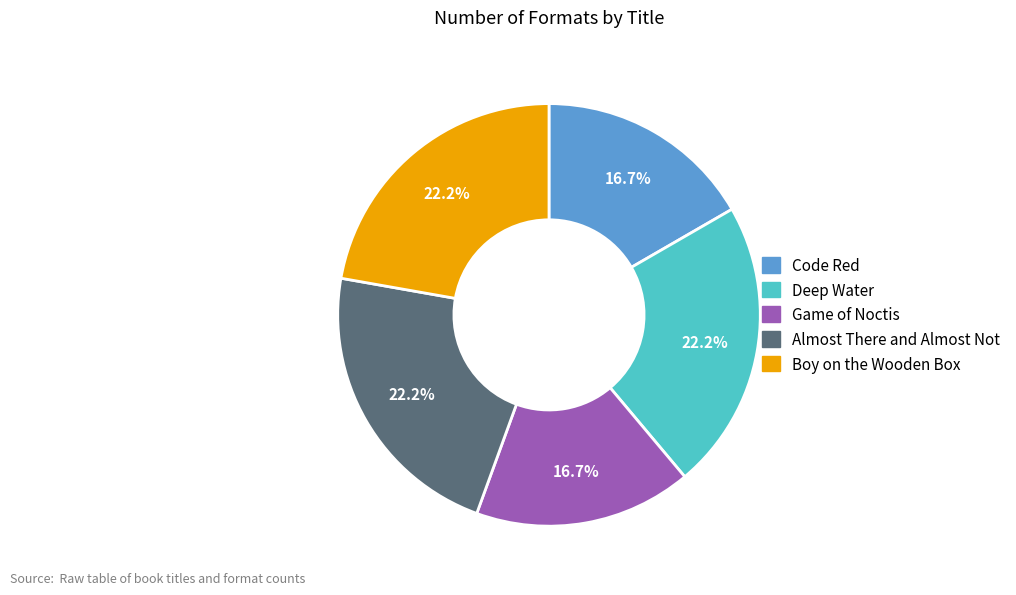

Between Boy on the Wooden Box and Code Red, which is larger?

Boy on the Wooden Box